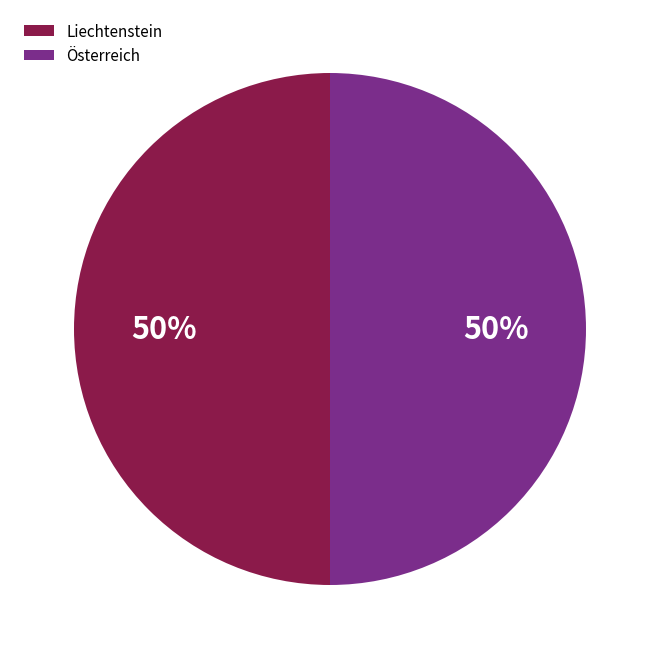

True or false: Liechtenstein accounts for 60% of the total.

False